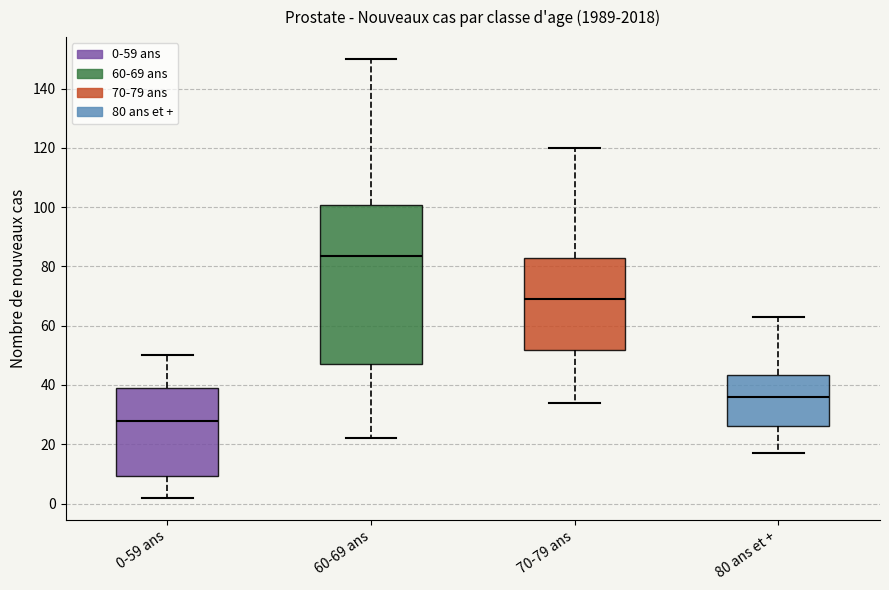

Which box is the tallest, from its lower edge to its upper edge?

60-69 ans